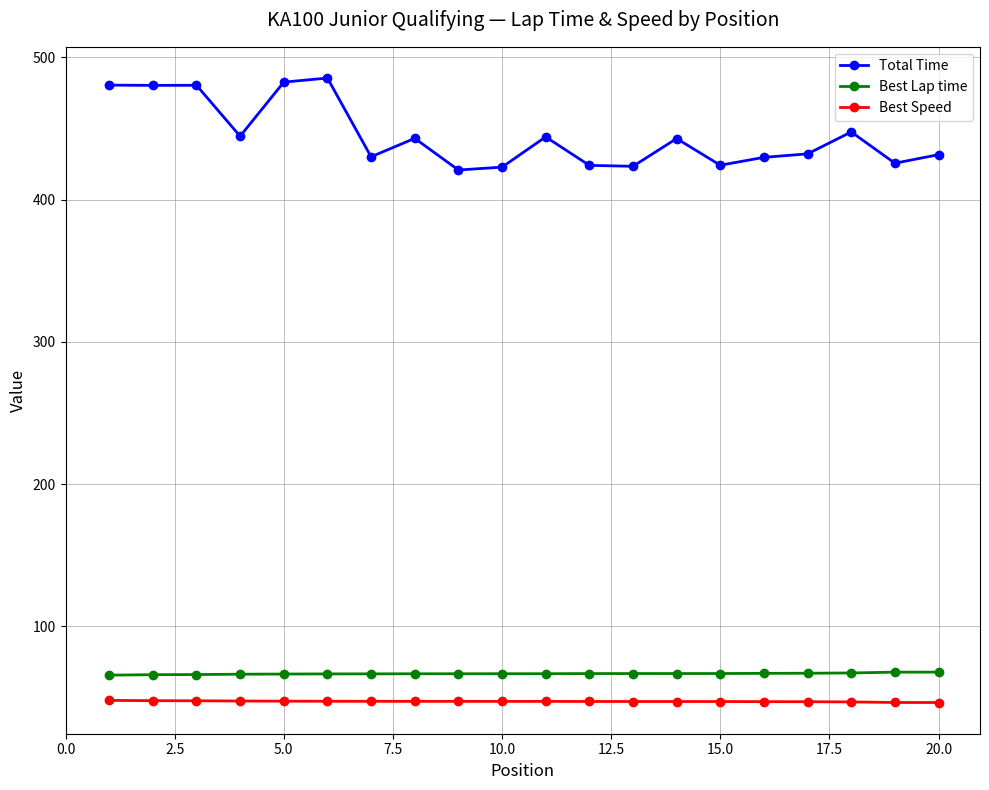

At how many categories does at least one series exceed 317?

20